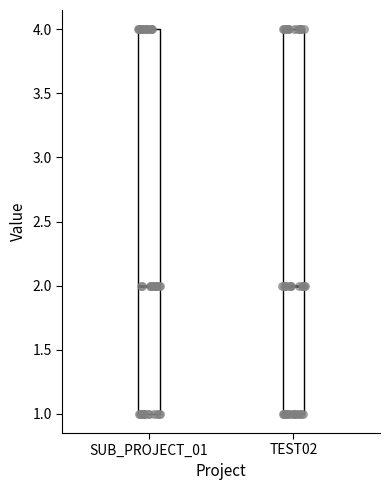

Reading left to right, transcribe this box plot: for each box, give where its median line is, the range the box spans, and where its two whiskers end, as read against the y-axis. The values are not printed on the chart, so give them approximately, as read against the axis.

SUB_PROJECT_01: median 2, box 1 to 4, whiskers 1 to 4
TEST02: median 2, box 1 to 4, whiskers 1 to 4